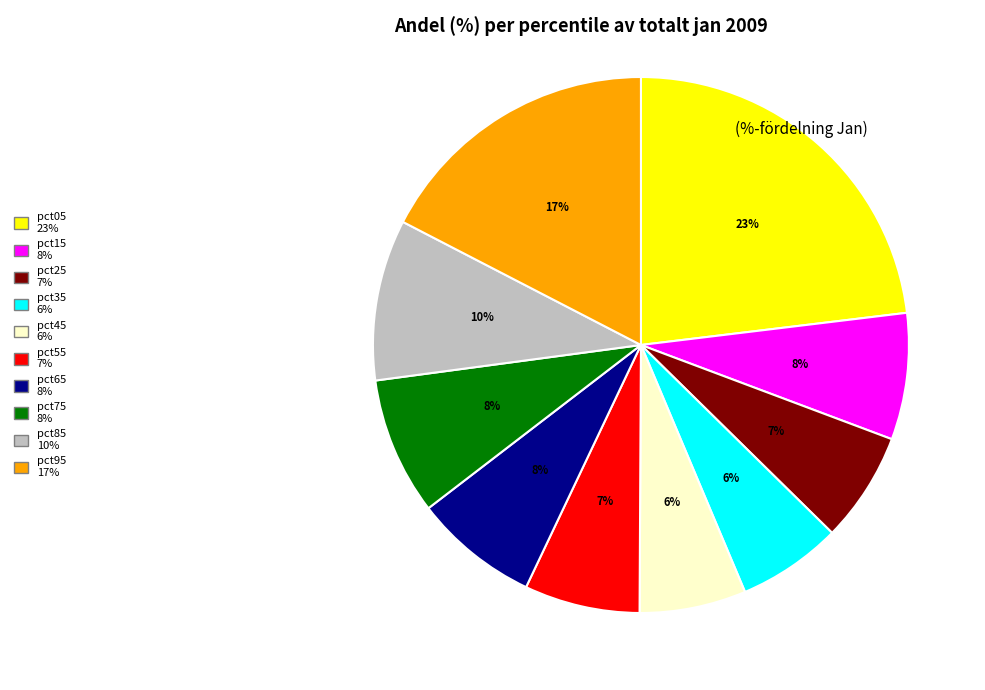

Between pct95 and pct85, which is larger?

pct95